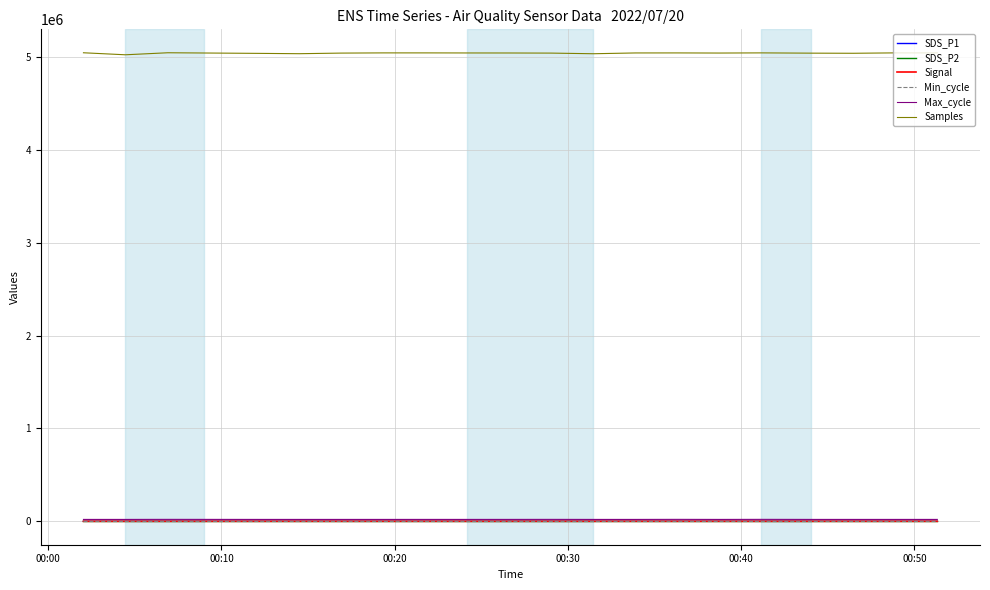

Which series has the largest total across all categories?

Samples